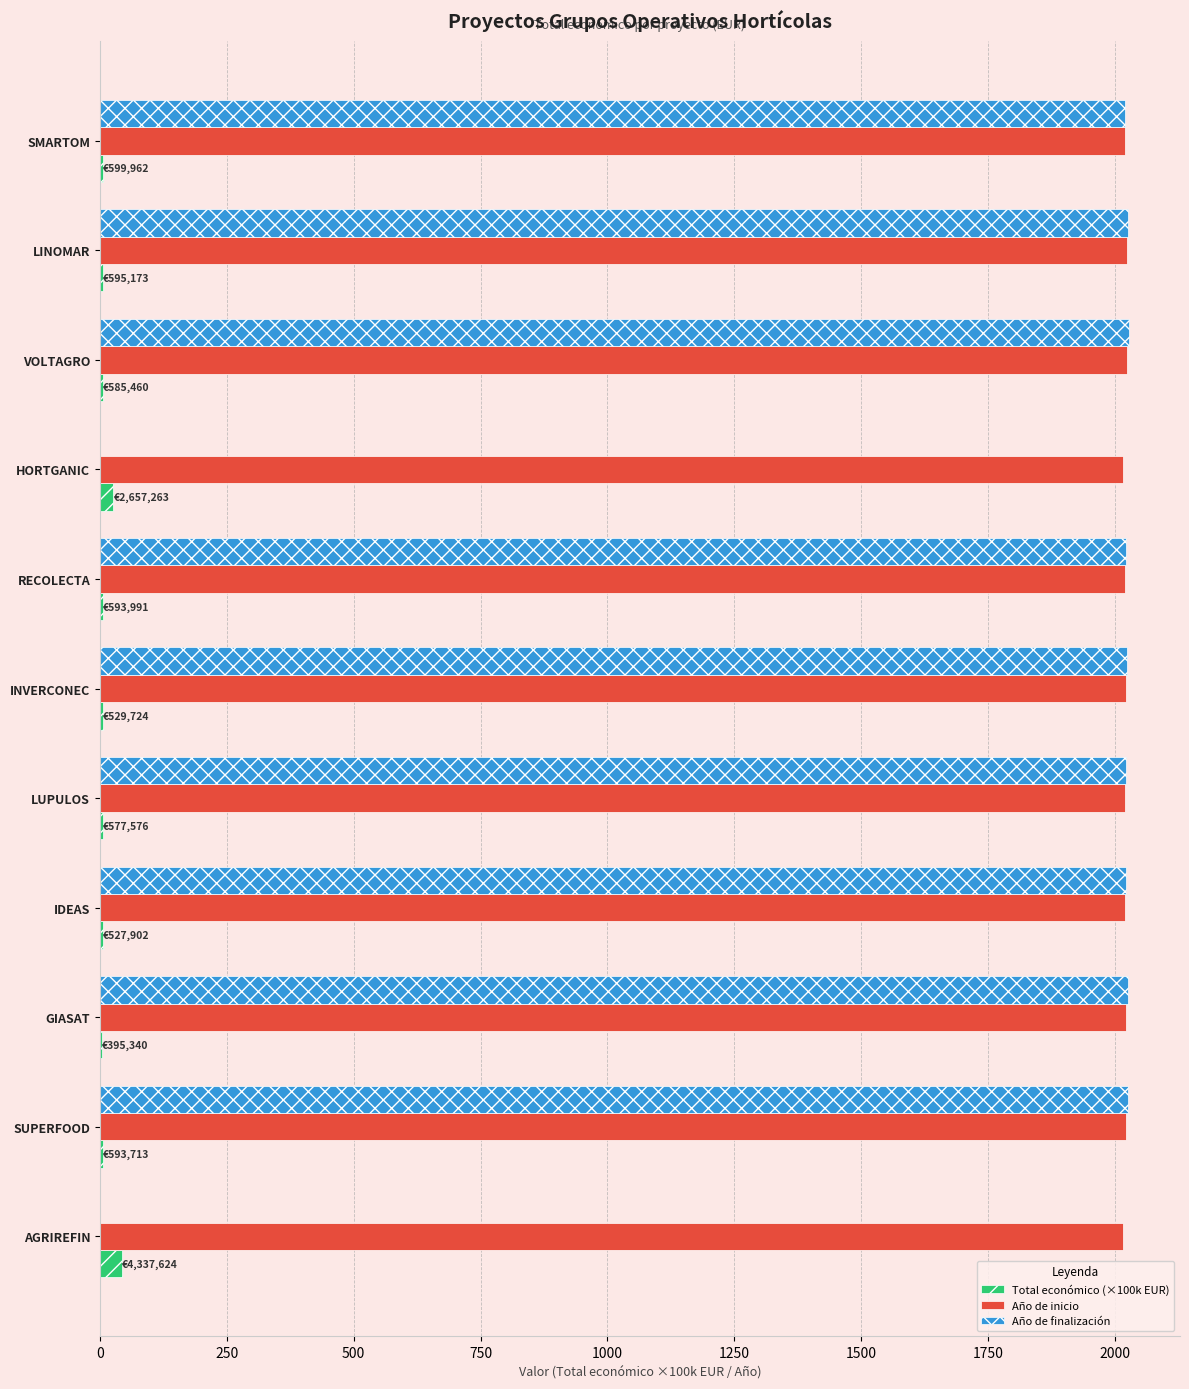

How many series are shown in this chart?

3